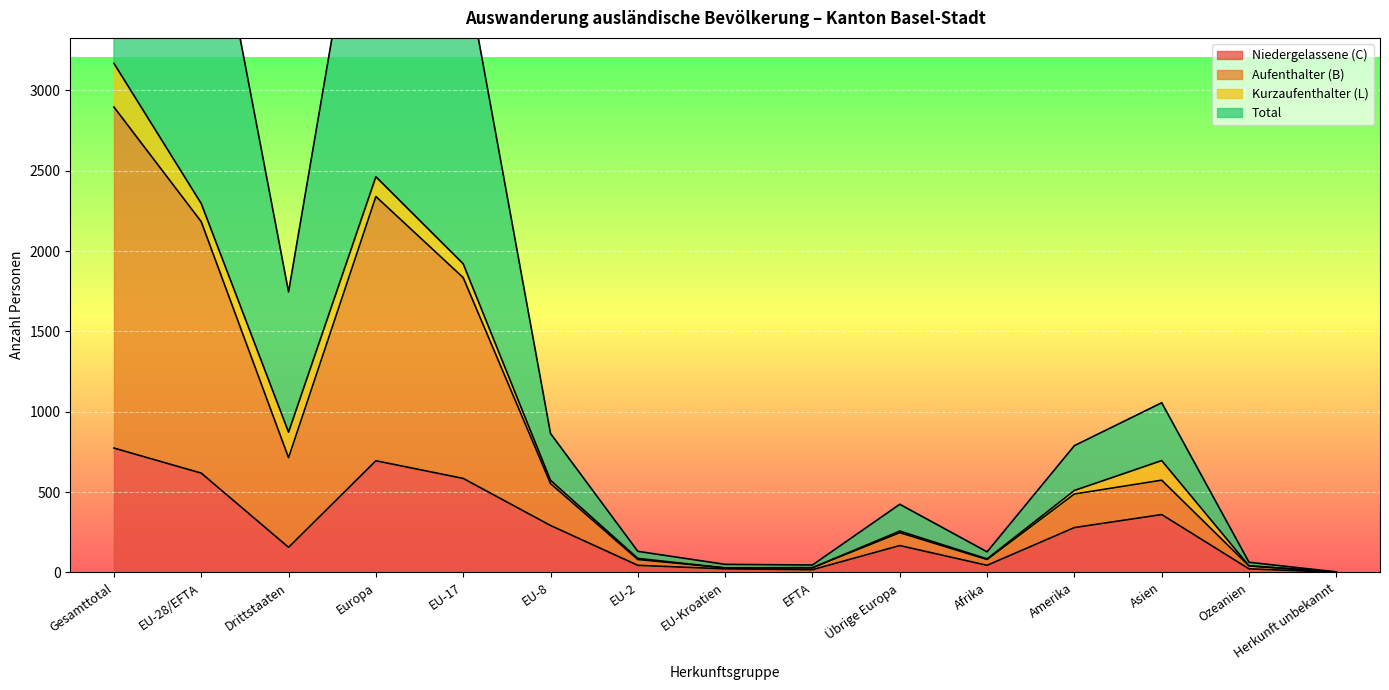

How many values in the Total series exceed 510?

7